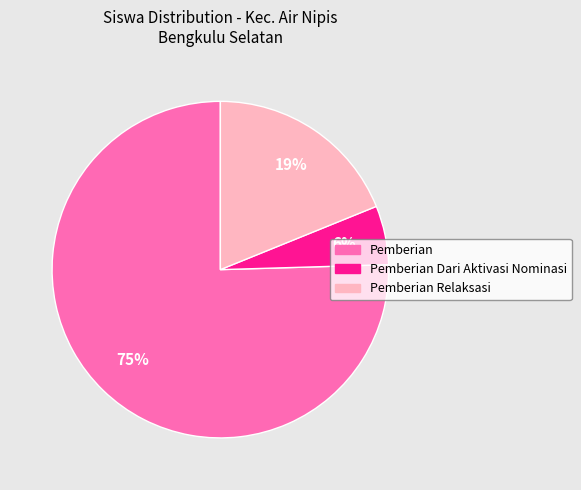

To the nearest percent, what is the average slice percentage?

33%